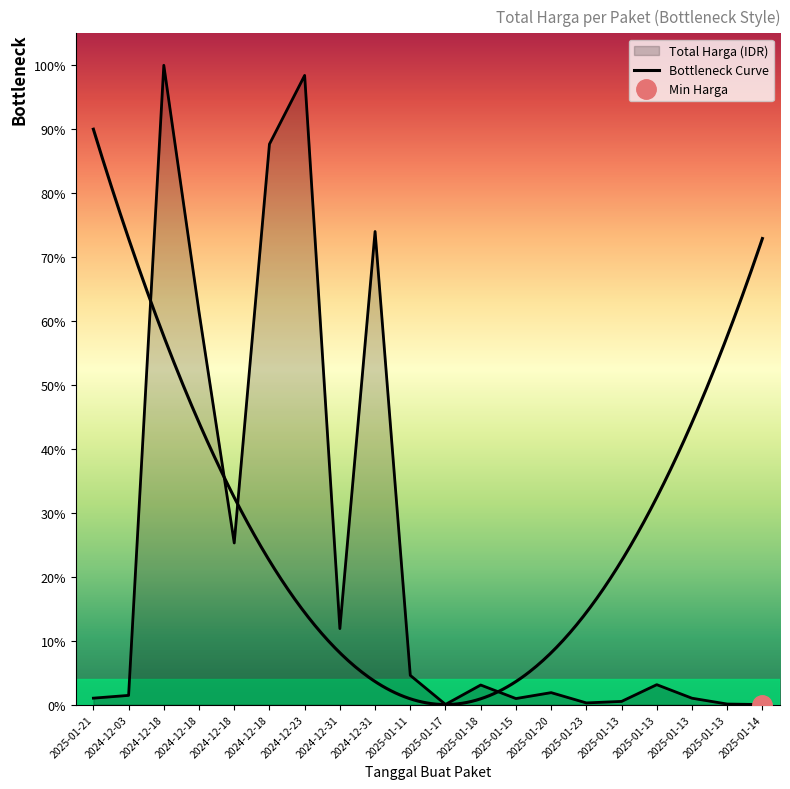

Does the chart display data point markers on the line(s)?

No